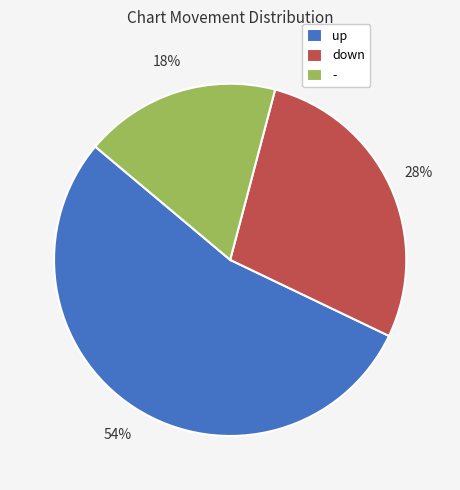

To the nearest percent, what is the average slice percentage?

33%